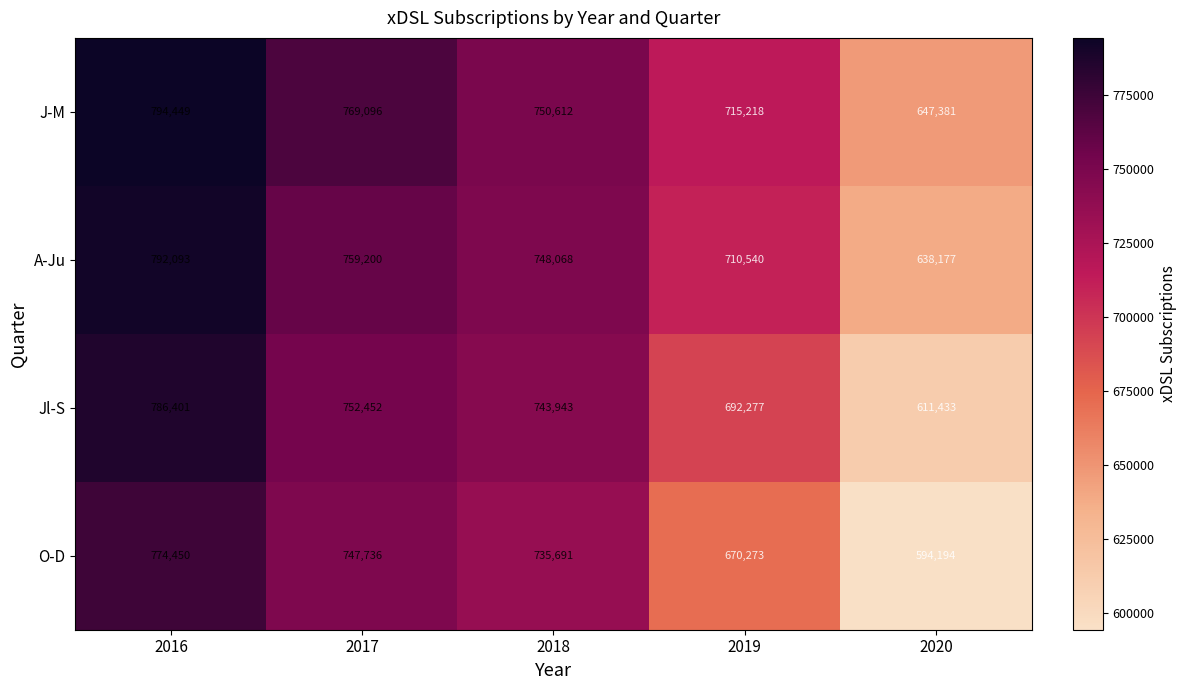

What is the minimum value shown in the chart?

594194